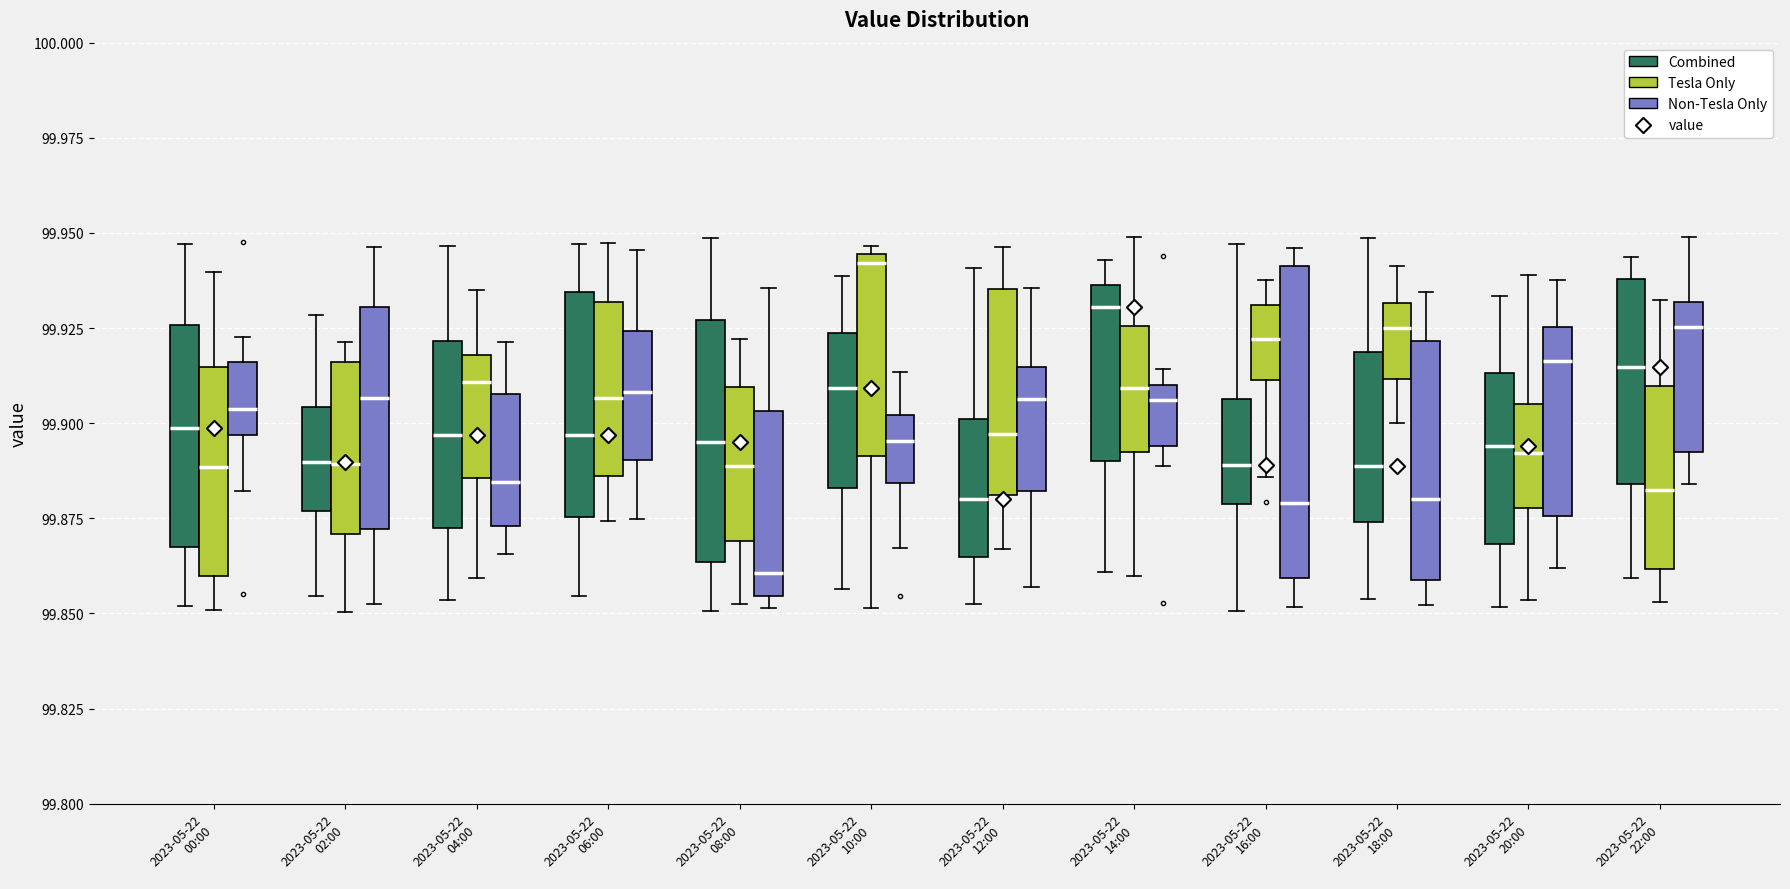

Where is the upper edge of the box for 2023-05-22 10:00 (Non-Tesla Only) on the y-axis? The values are not printed on the chart, so give them approximately, as read against the axis.

99.900